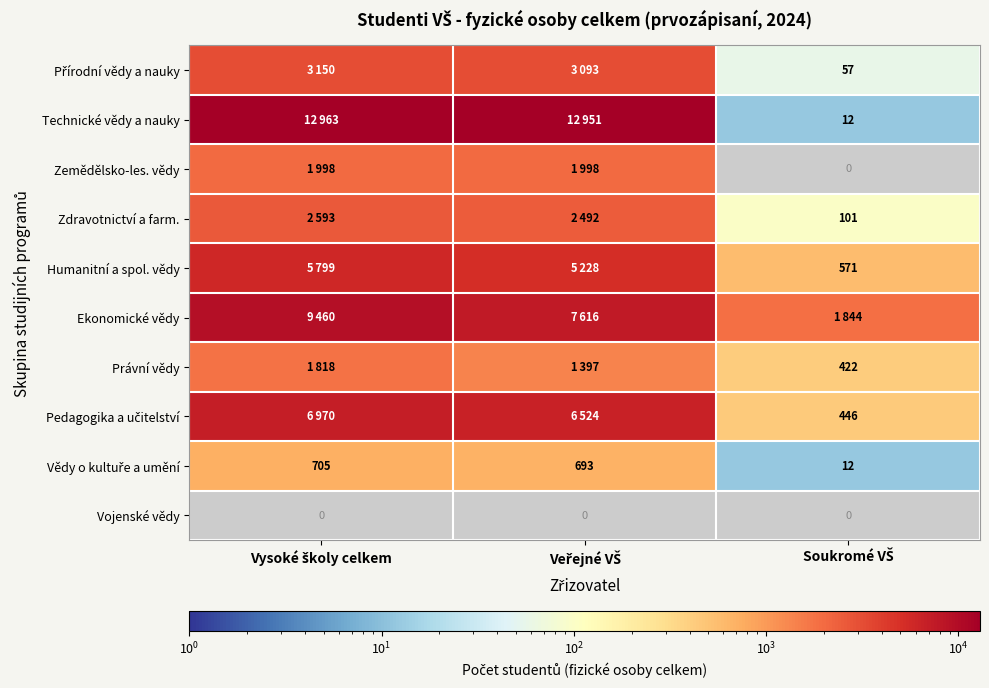

How many categories are shown in the chart?

3